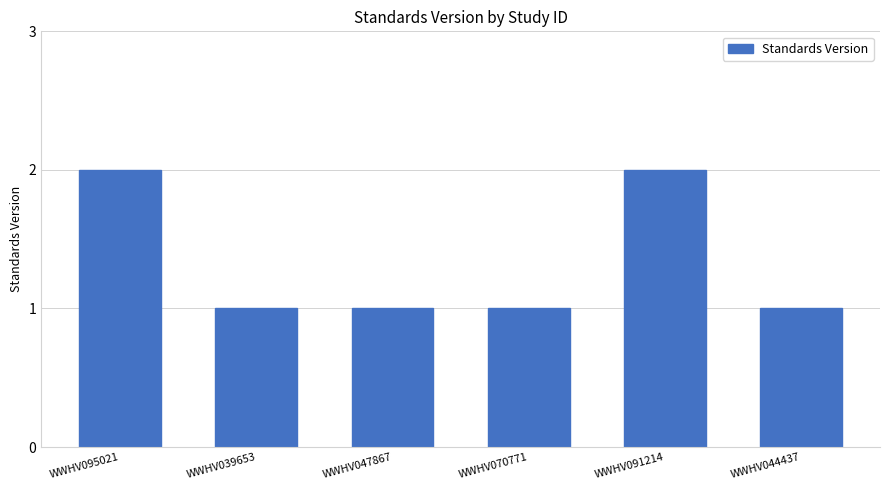

What is the smallest value displayed?

1